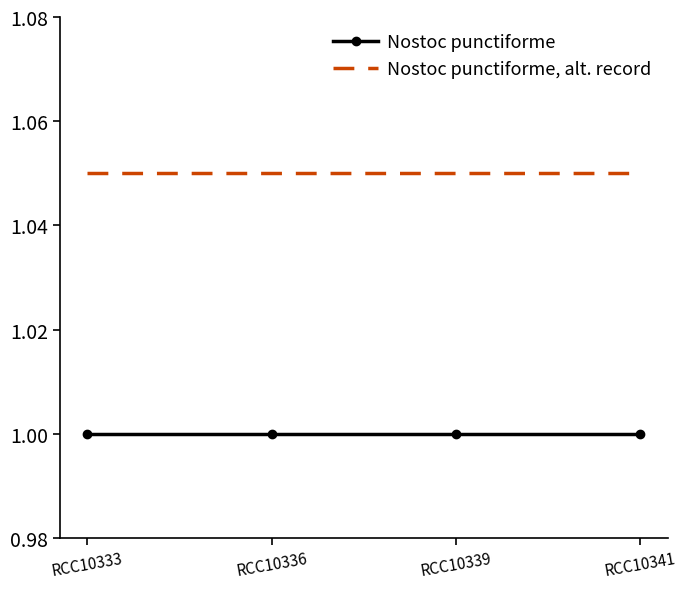

Rank the series by their maximum value, from highest to lowest.

Nostoc punctiforme, alt. record, Nostoc punctiforme